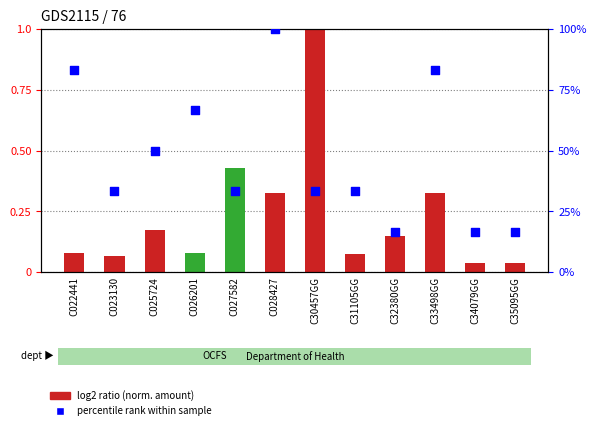

Which series has the largest Y range (max minus min)?

Transaction Amount (normalized)